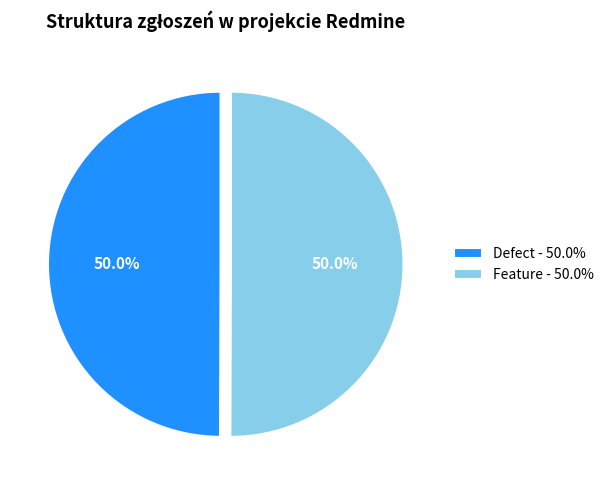

What percentage do Feature and Defect together represent?

100.0%